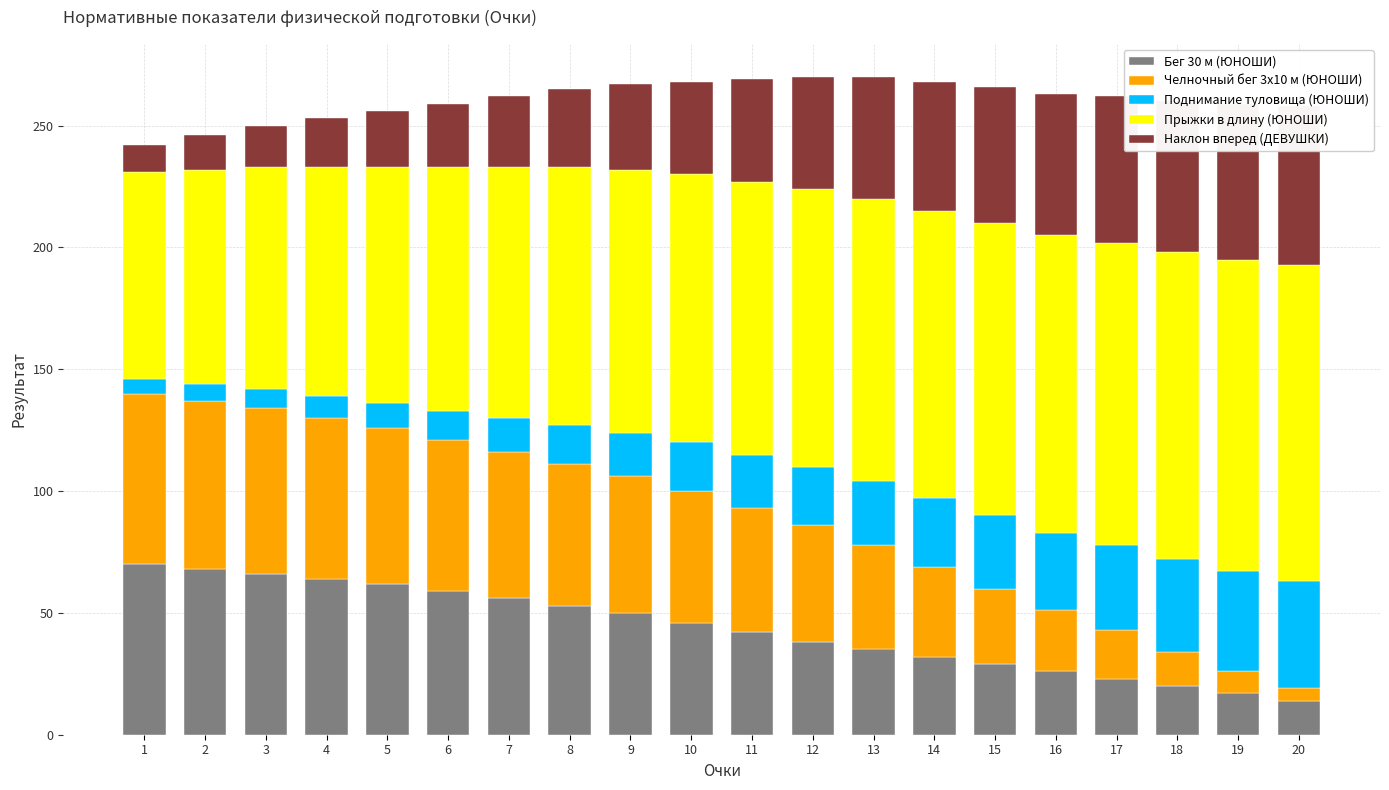

How many bars are there in each group?

5